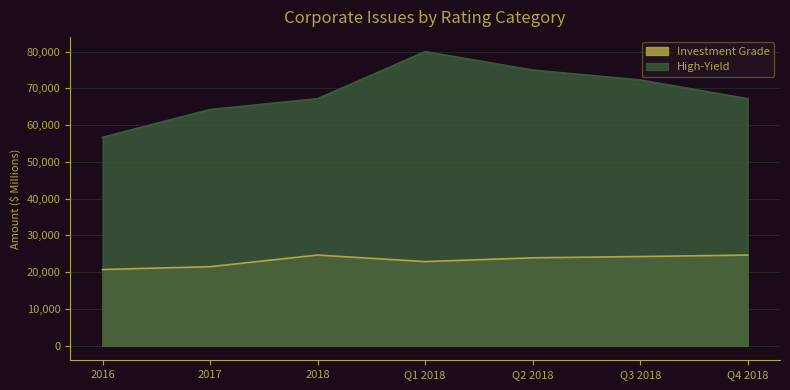

Does the chart display data point markers on the line(s)?

No